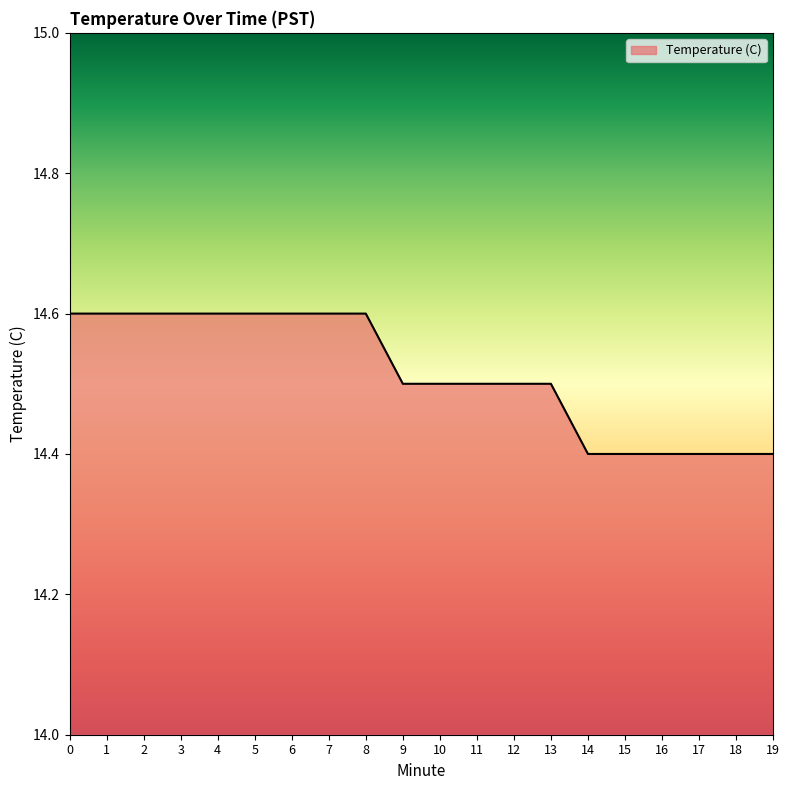

How many values are between 14 and 15?

20